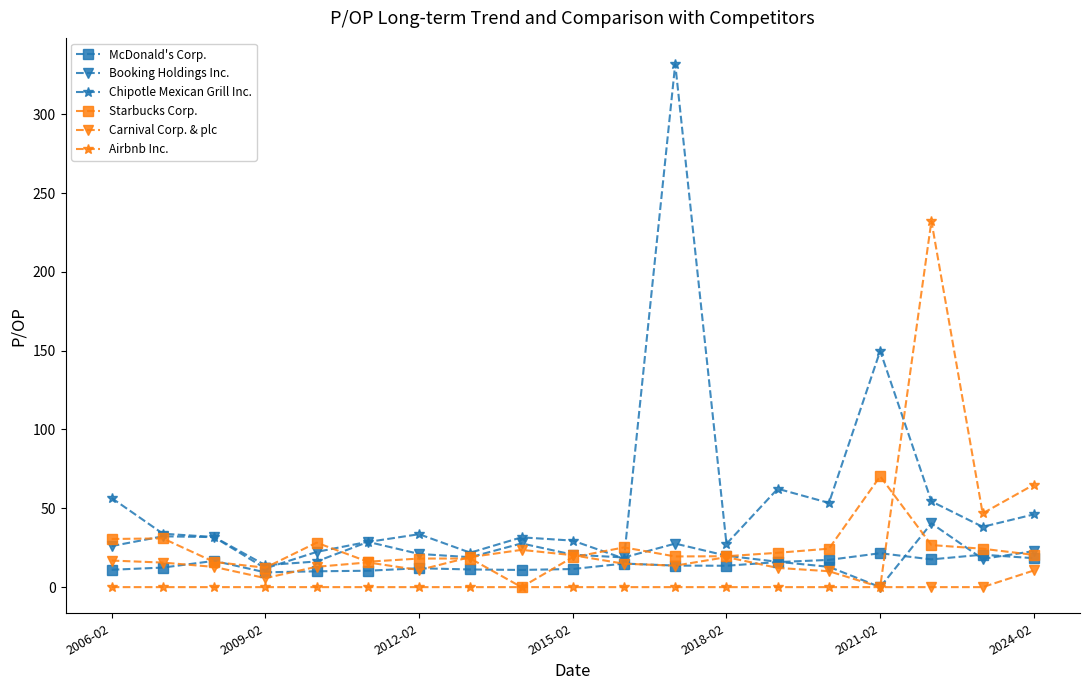

True or false: Airbnb Inc. has more than 0 interior local peaks.

True